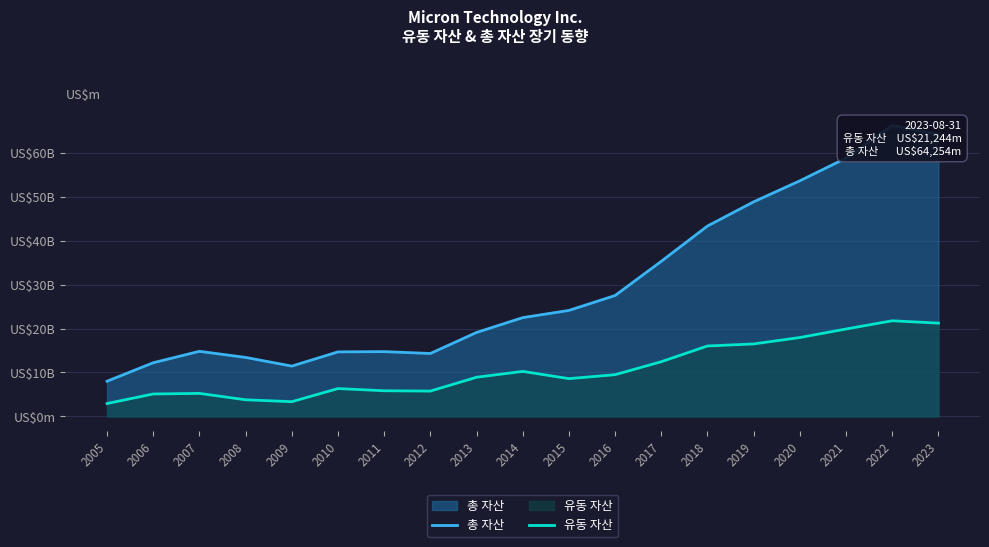

Which series changed the most between 2006 and 2019?

총 자산